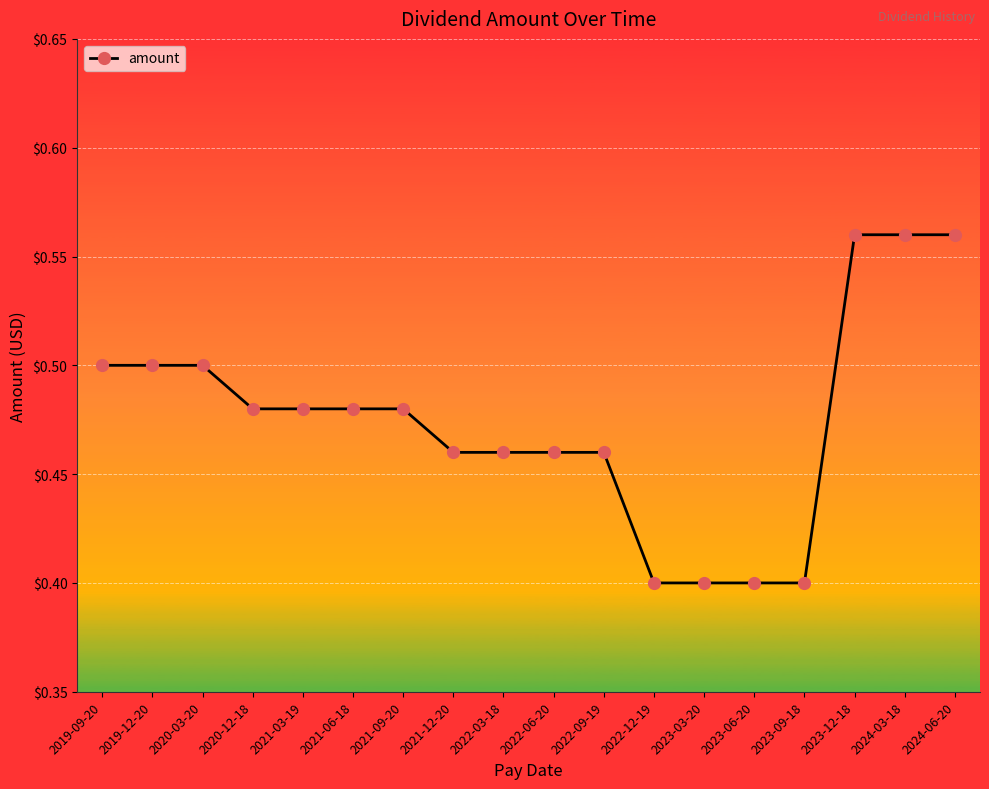

What is the label of the 8th point from the right?

2022-09-19